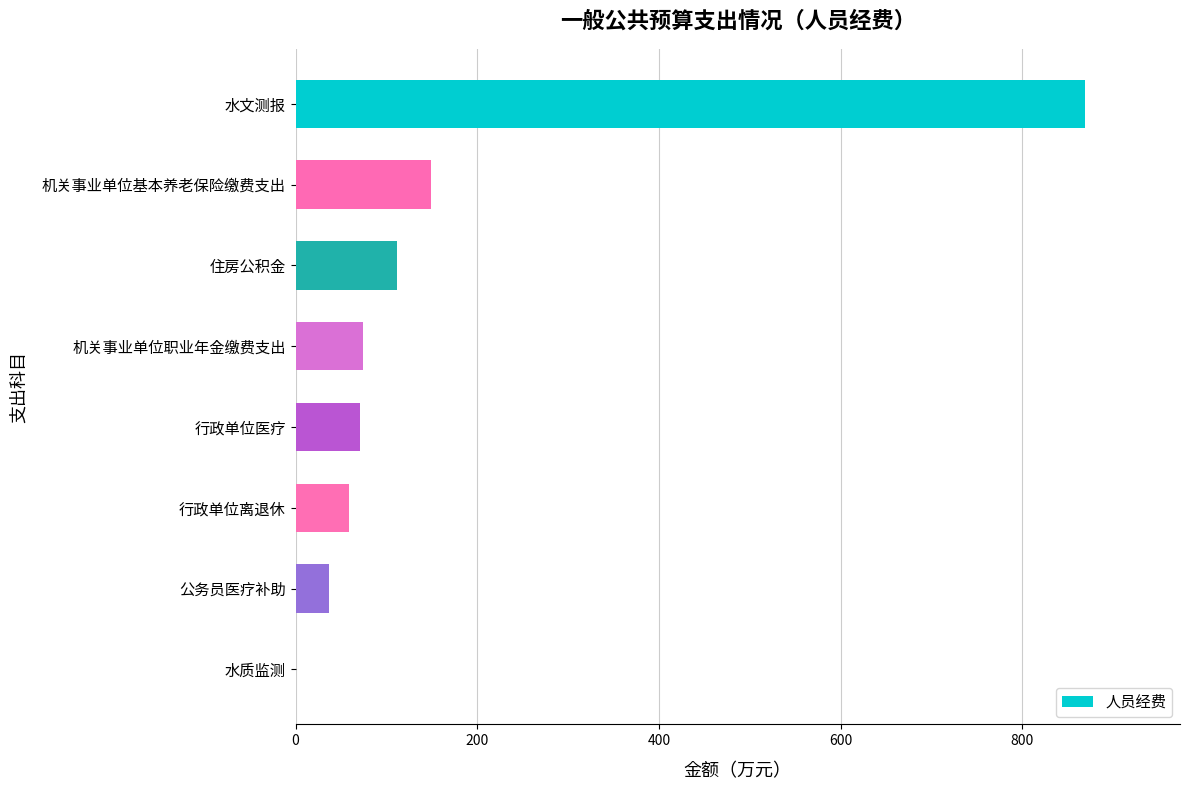

The value at 水文测报 is 351.1. True or false?

False